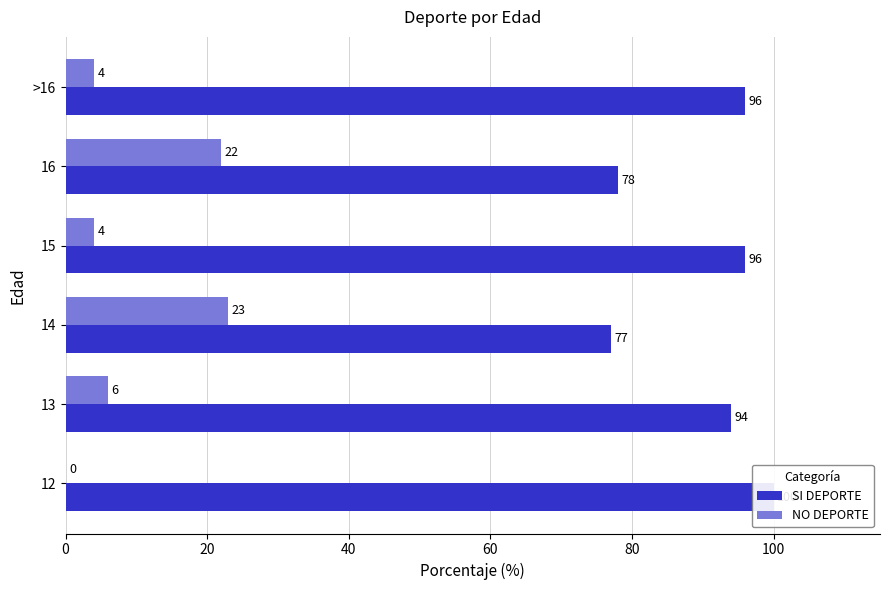

Reading left to right, list all the values displayed in this chart.

SI DEPORTE: 0=100	20=94	40=77	60=96	80=78	100=96
NO DEPORTE: 0=0	20=6	40=23	60=4	80=22	100=4